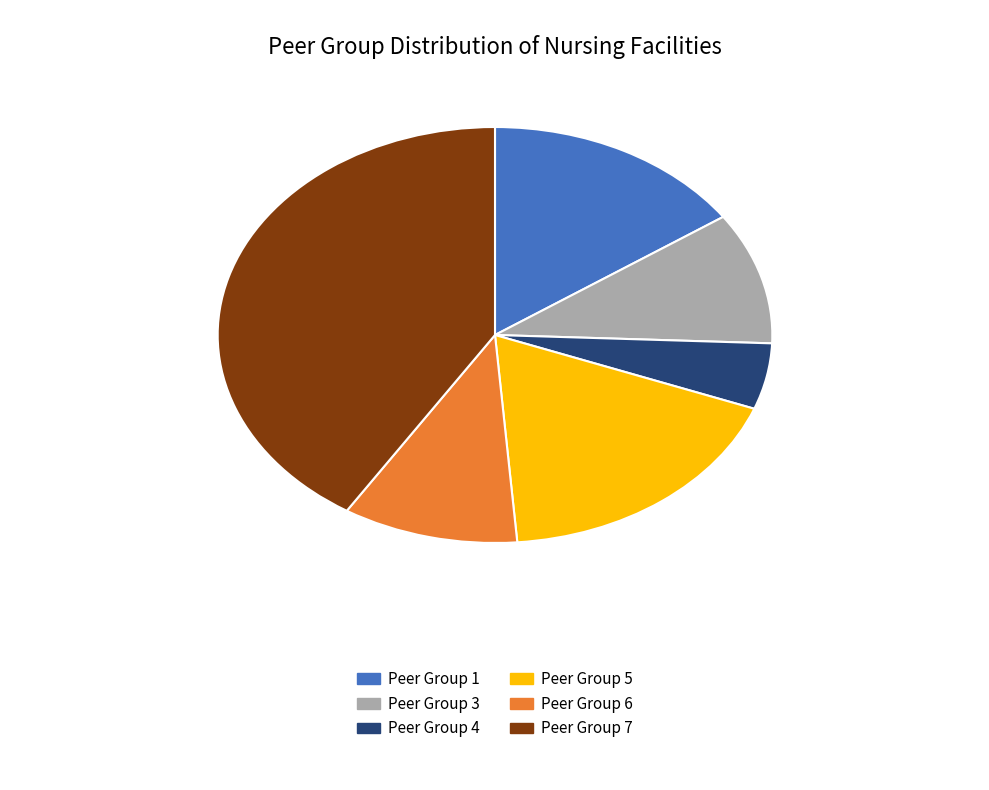

Is there any slice that represents more than half of the pie?

No